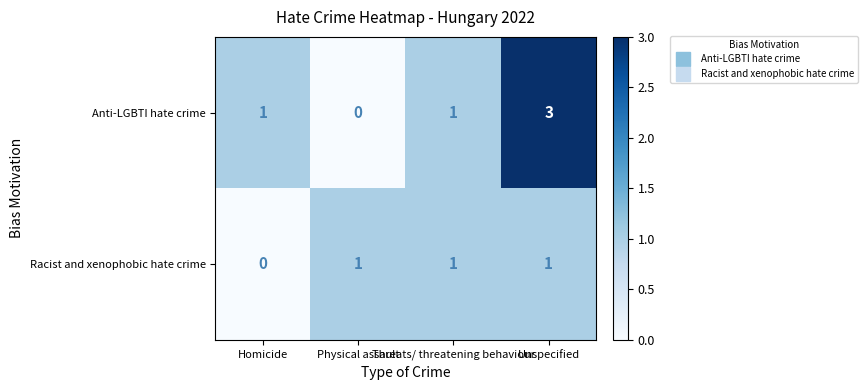

Count the Racist and xenophobic hate crime values in the range 1 to 2.

3